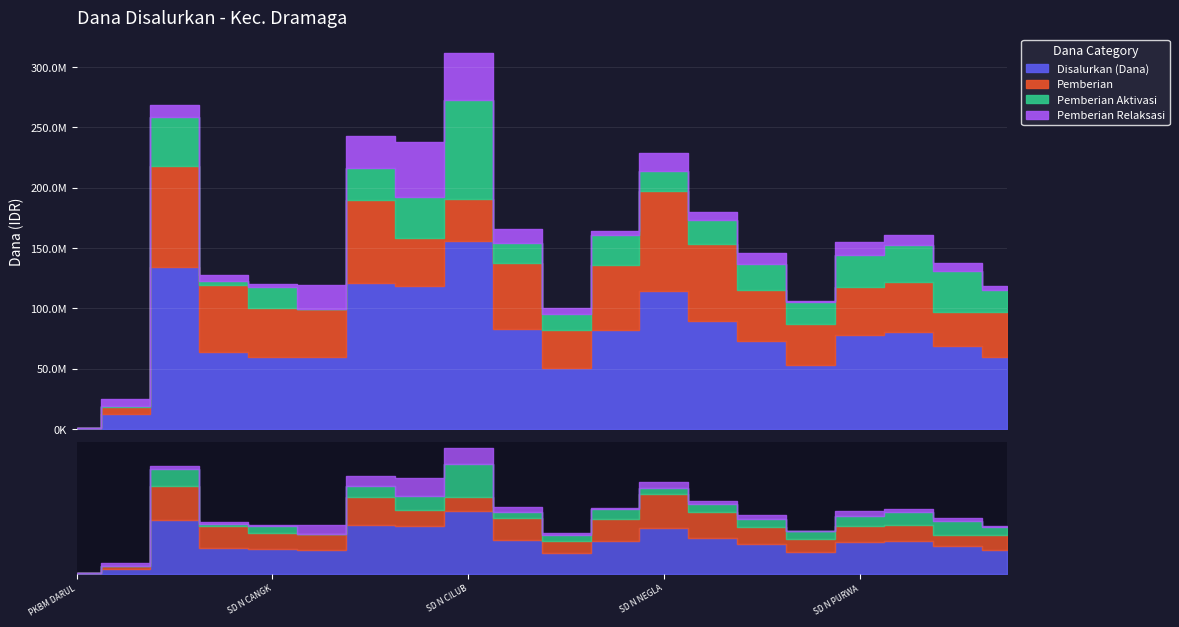

After their last crossing, which series has the higher values: Pemberian Relaksasi or Pemberian?

Pemberian